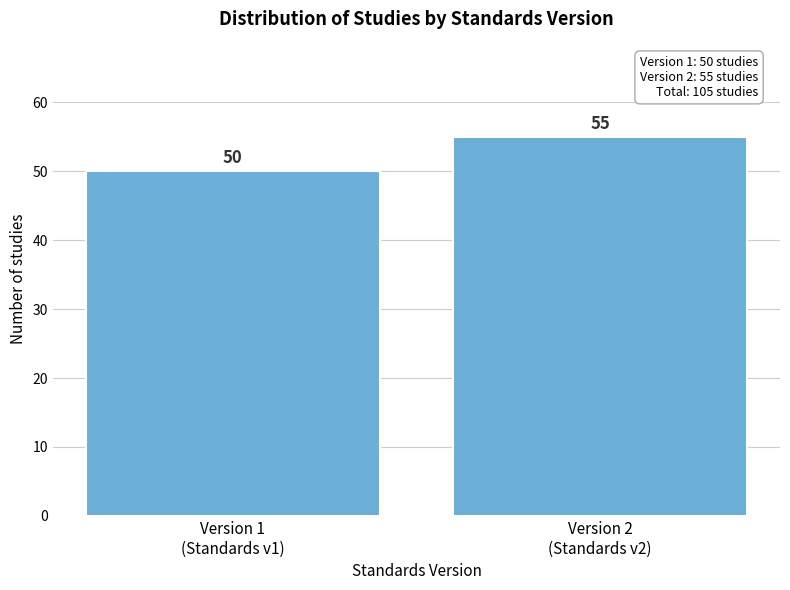

Reading left to right, list all the values displayed in this chart.

50	55